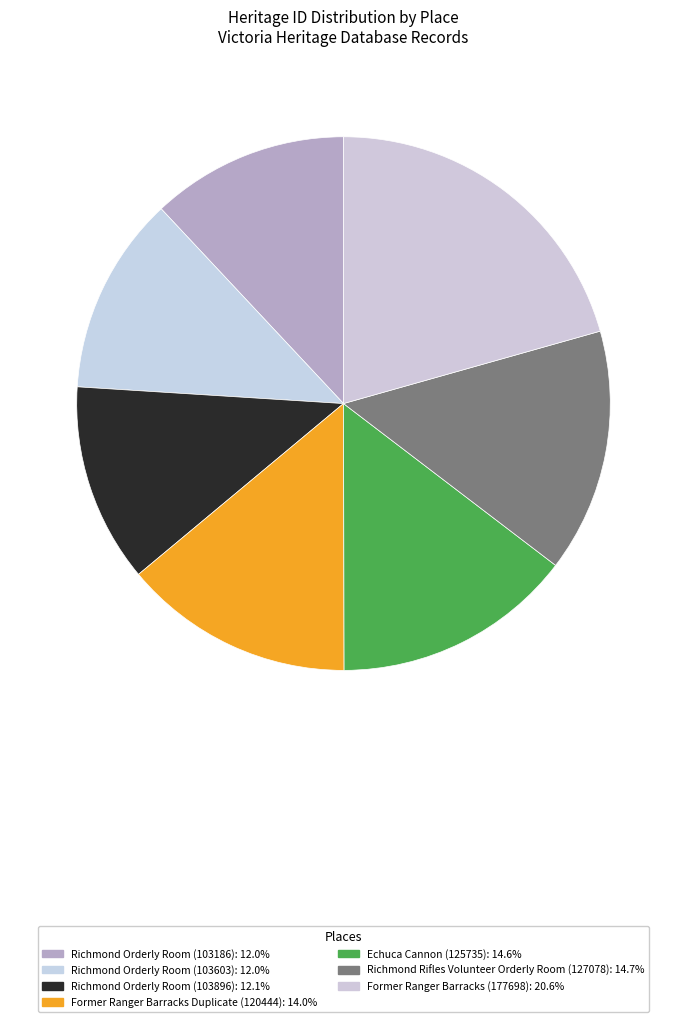

To the nearest percent, what portion does Former Ranger Barracks Duplicate (120444) represent?

14%